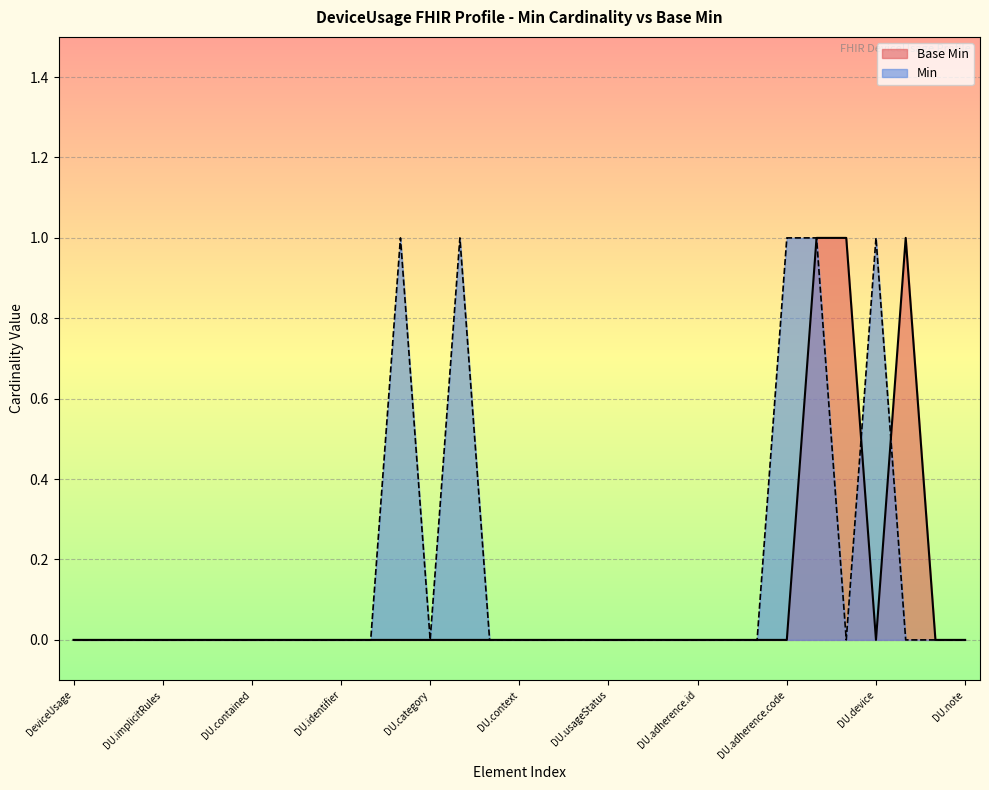

Reading left to right, list all the values displayed in this chart.

0	0	0	0	0	0	0	0	0	0	0	0	0	0	0	0	0	0	0	0	0	0	0	0	0	1	1	0	1	0	0